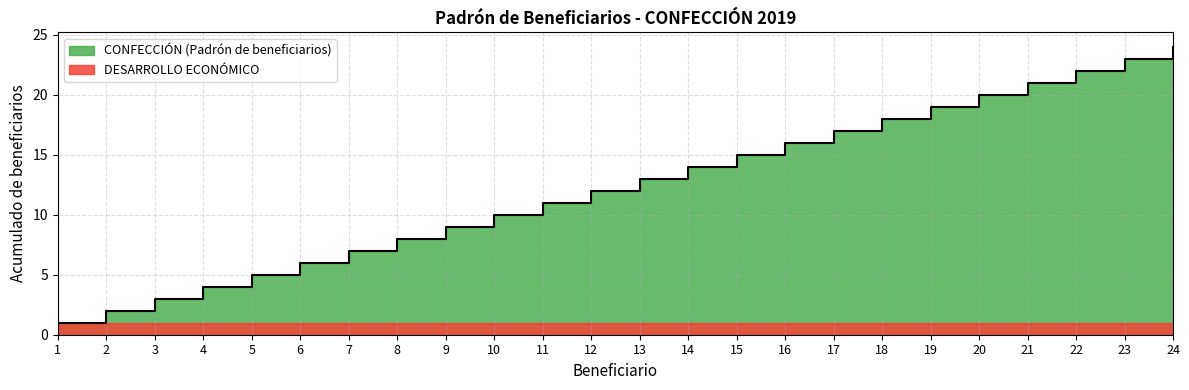

Does the chart have visible grid lines?

Yes